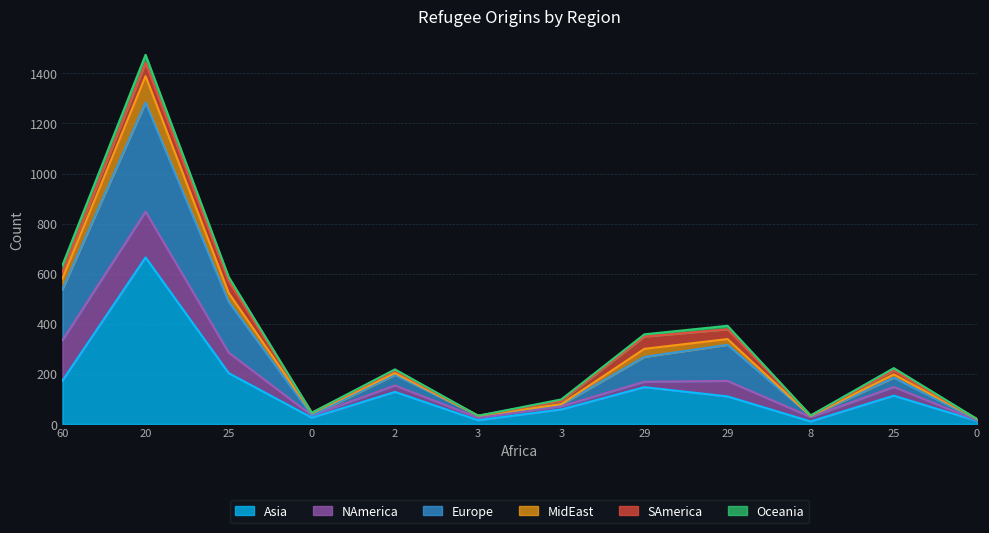

What is the difference between the highest and lowest values at 25?

384